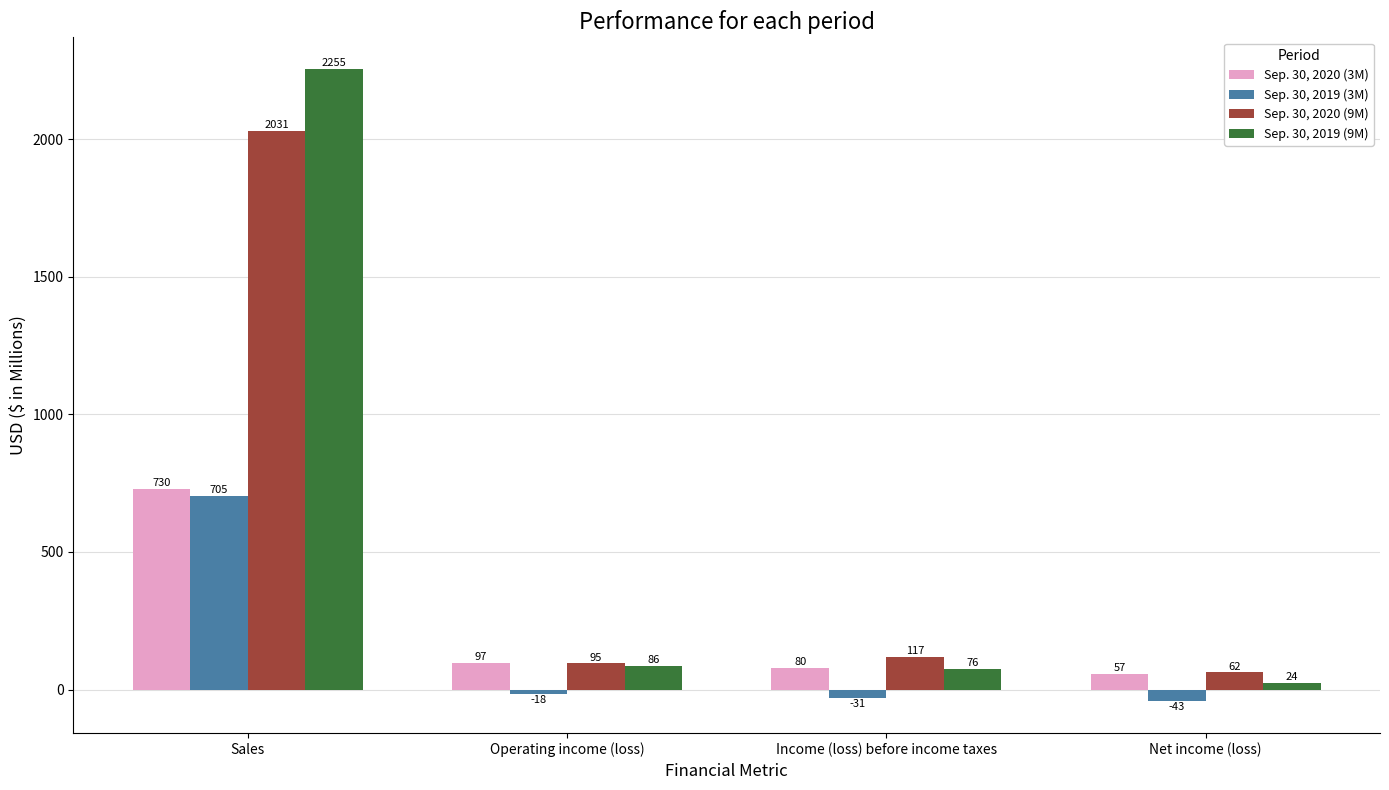

True or false: Sep. 30, 2019 (9M) has a value of 24 at Net income (loss).

True